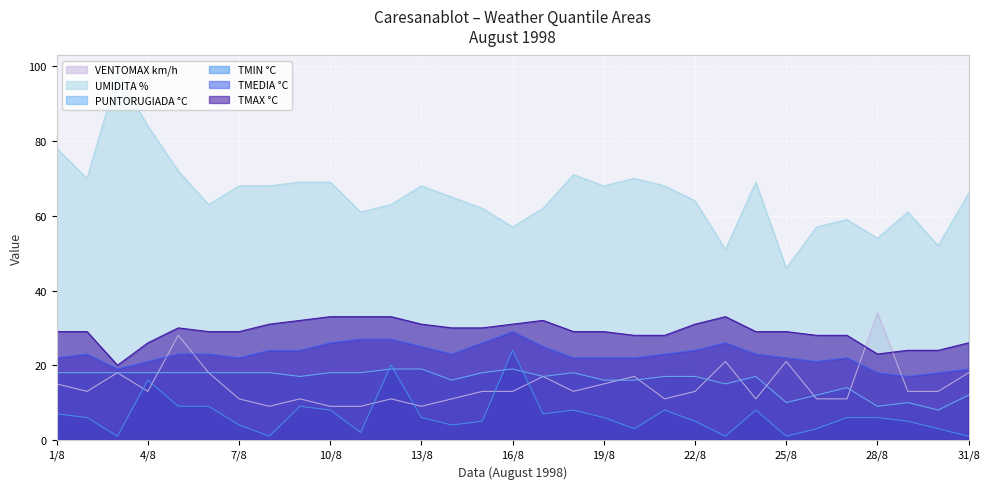

Is it true that TMIN °C equals 2 at 11/8?

True